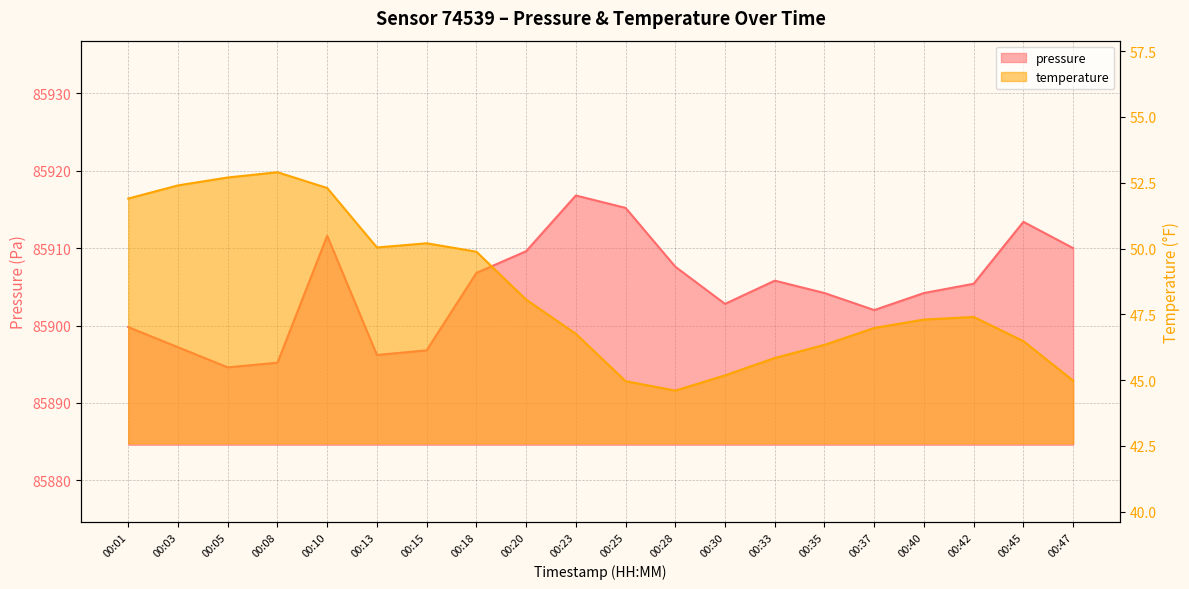

List the series in order of their overall mean, highest first.

pressure, temperature